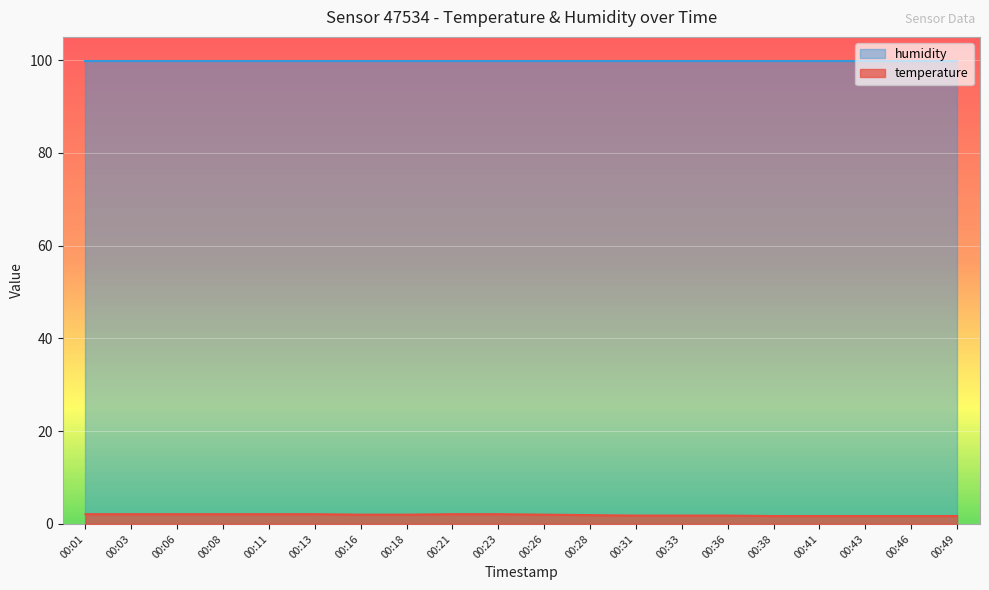

The chart shows a value of 2.1 at 00:01. True or false?

True